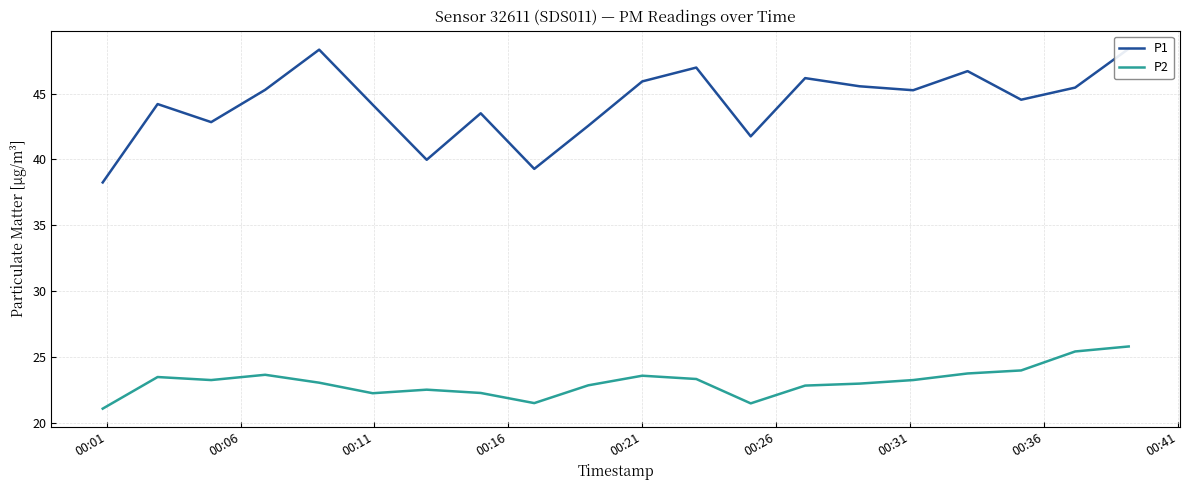

Rank the series by their average value, from highest to lowest.

P1, P2